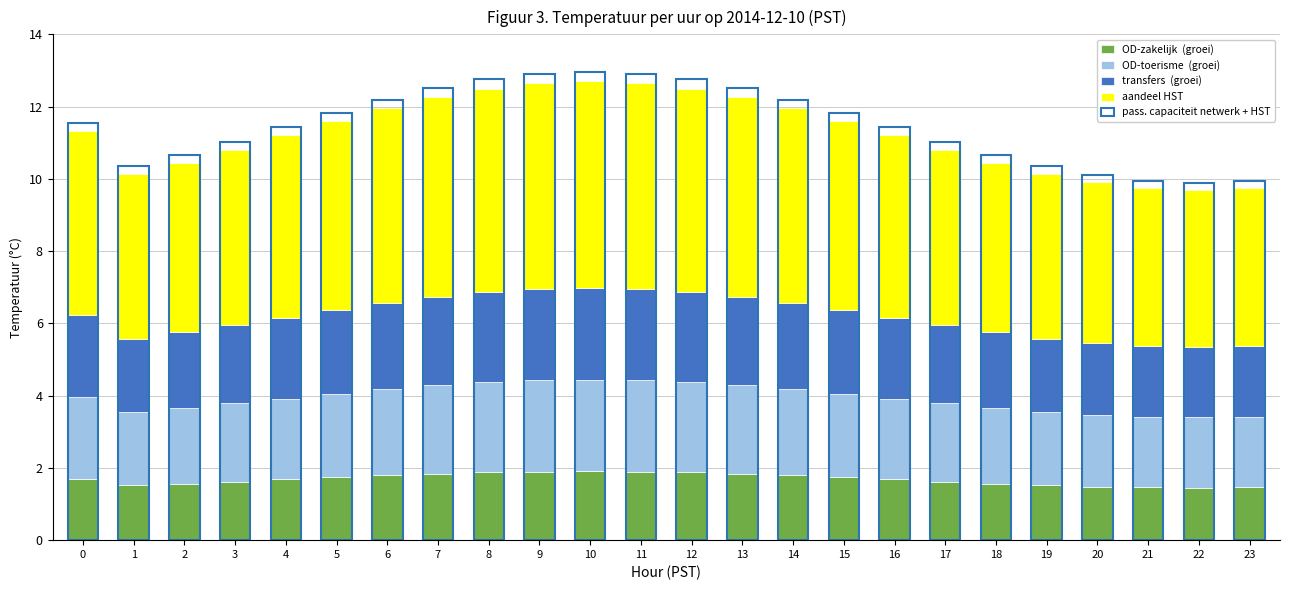

What is the value of the OD-toerisme  (groei) bar at the 11th from the left?

2.5